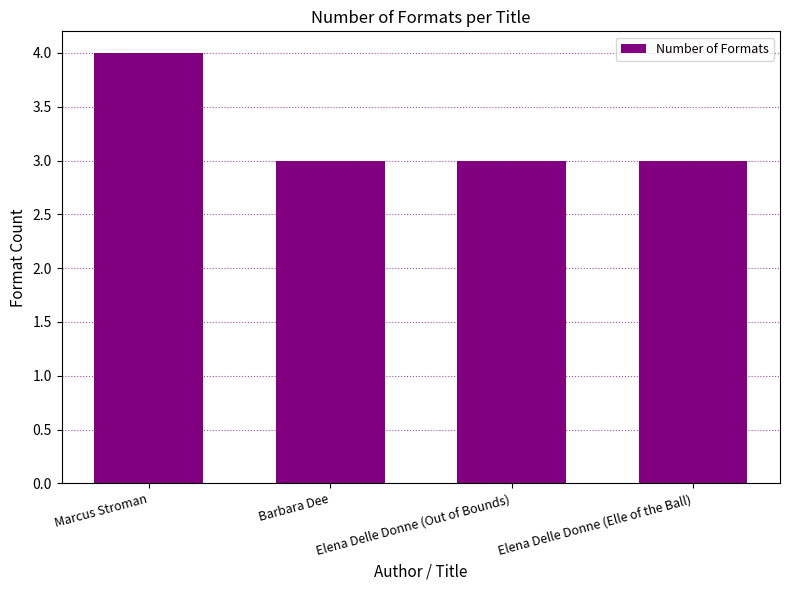

What is the smallest value displayed?

3